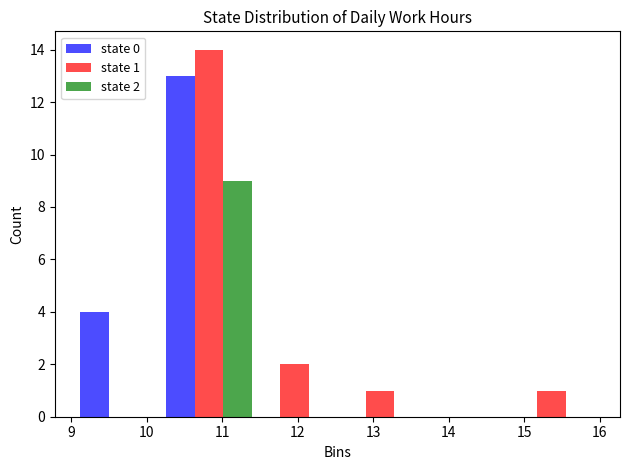

In the state 0 series, which range on the x-axis has the tallest bar?

10.3 to 11.4